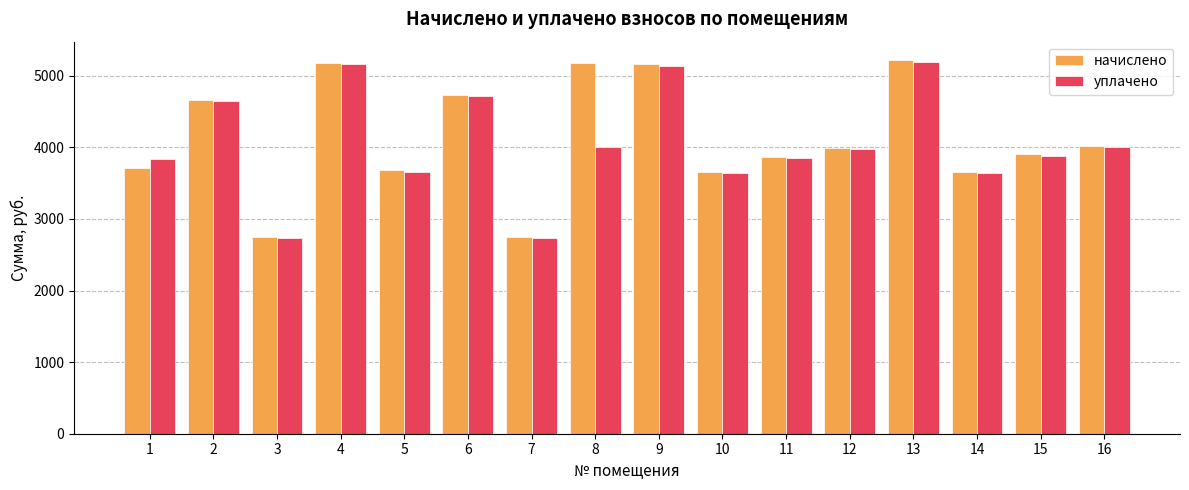

How many bars are there in total?

32